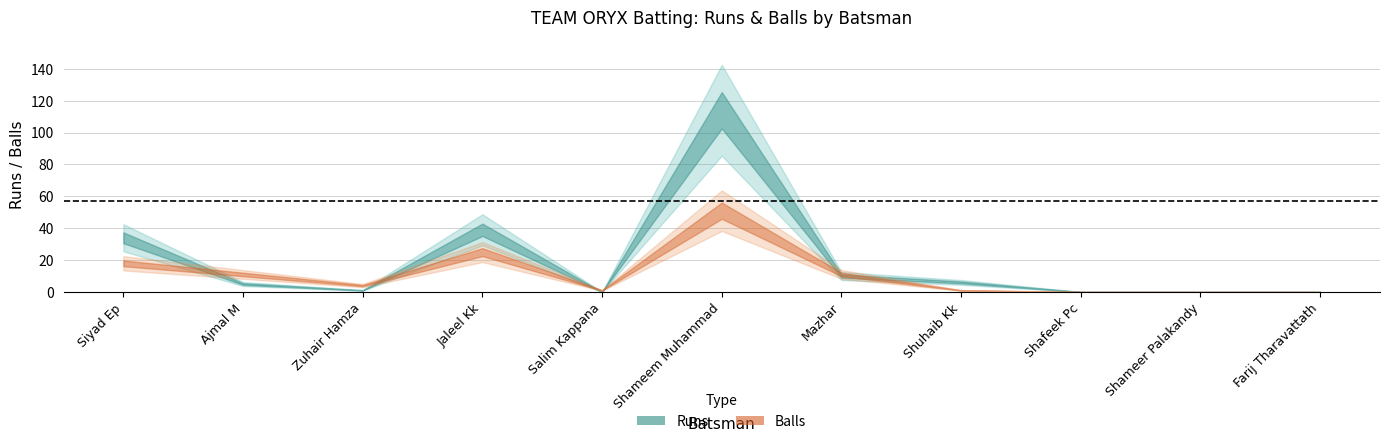

Which series ends up on top after the final intersection of Balls and Runs?

Runs